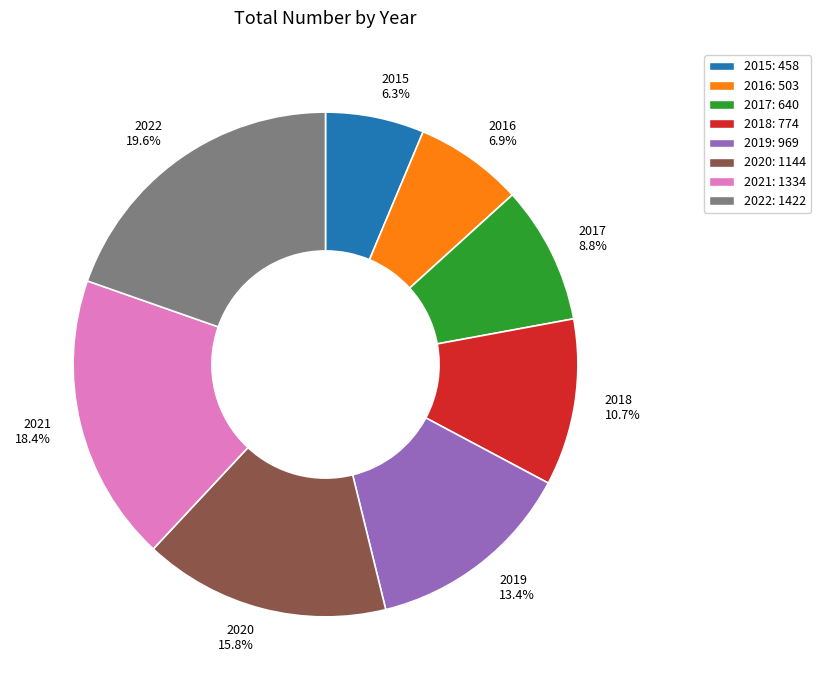

To the nearest percent, what portion does 2015 represent?

6%